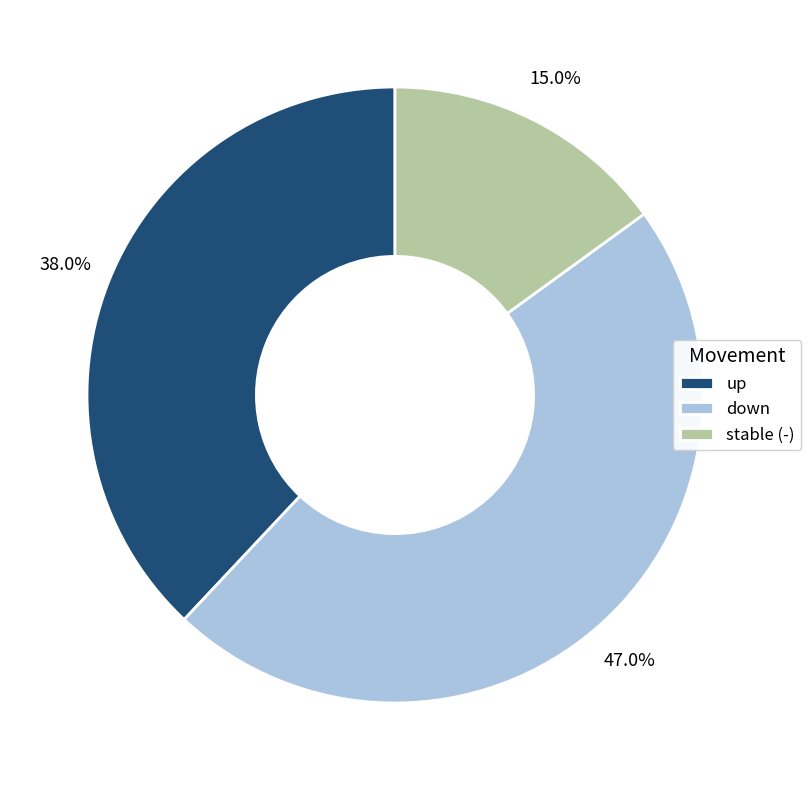

Which category has the biggest portion of the pie?

down